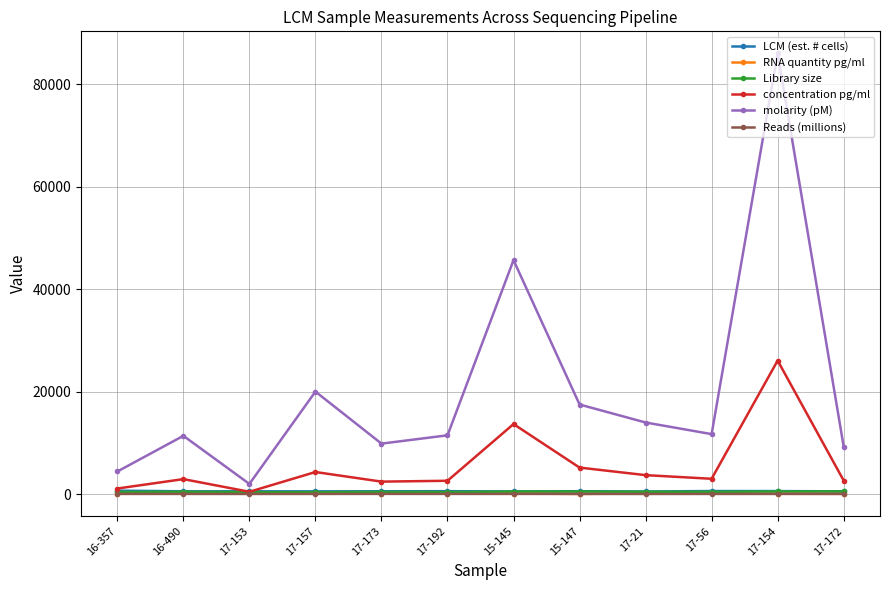

Which series has the widest spread of values?

molarity (pM)